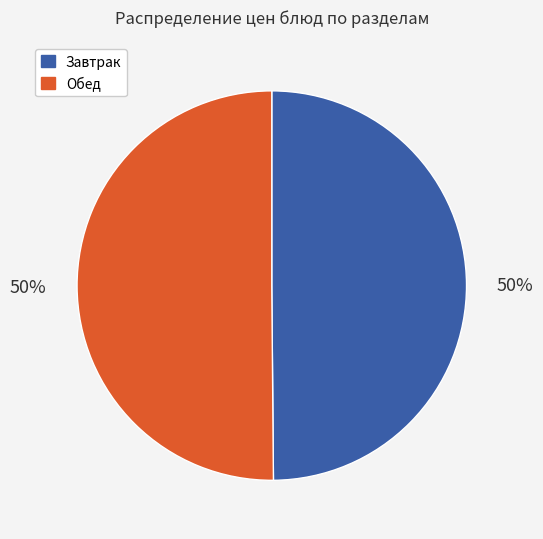

How many slices are in this pie chart?

2